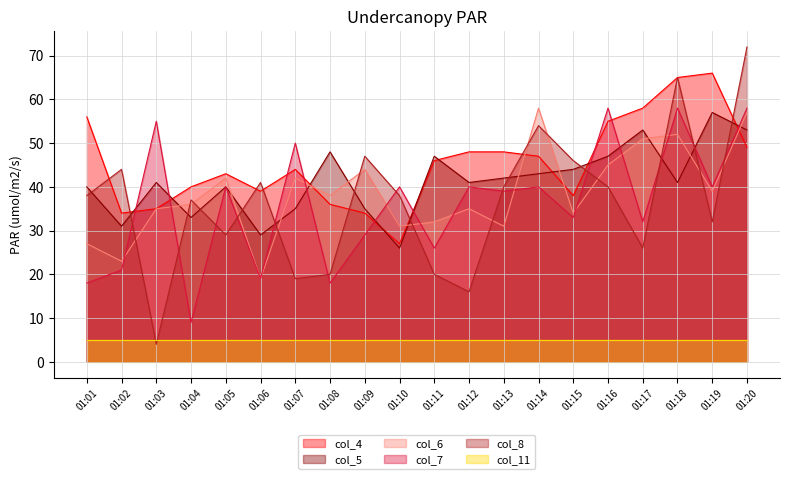

The value of col_4 at 01:20 is 82. True or false?

False